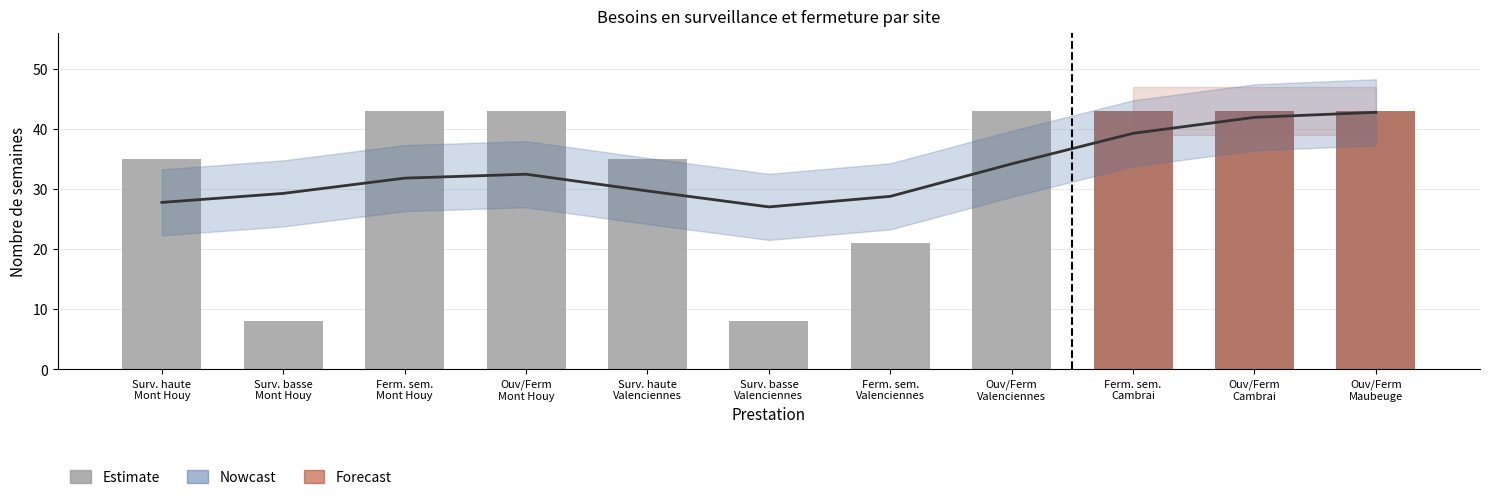

Is it true that the value at Surv. haute
Valenciennes is 62?

False